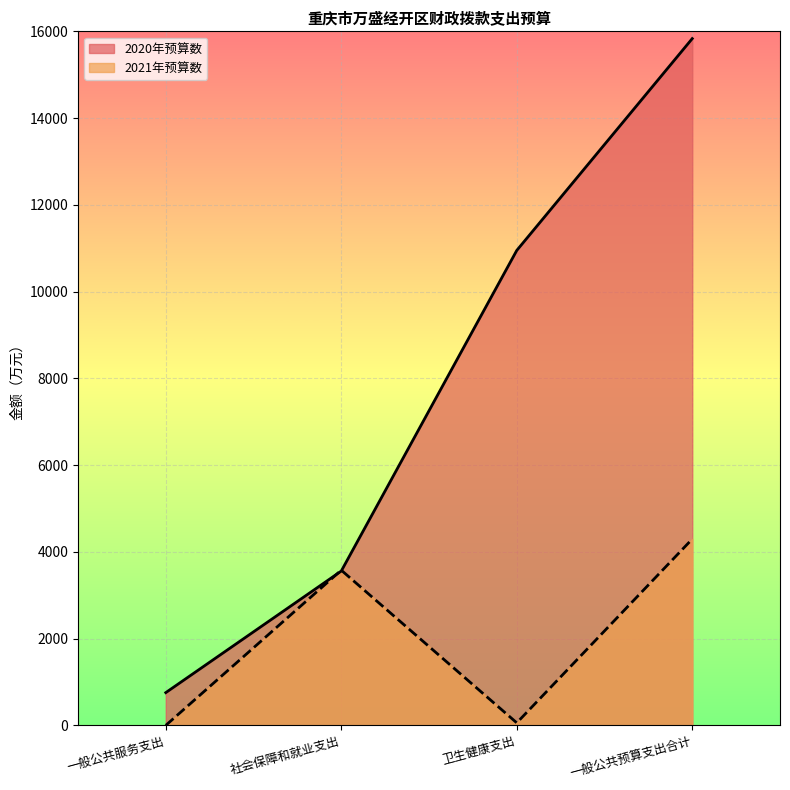

At which category does the chart reach its minimum across all series?

一般公共服务支出